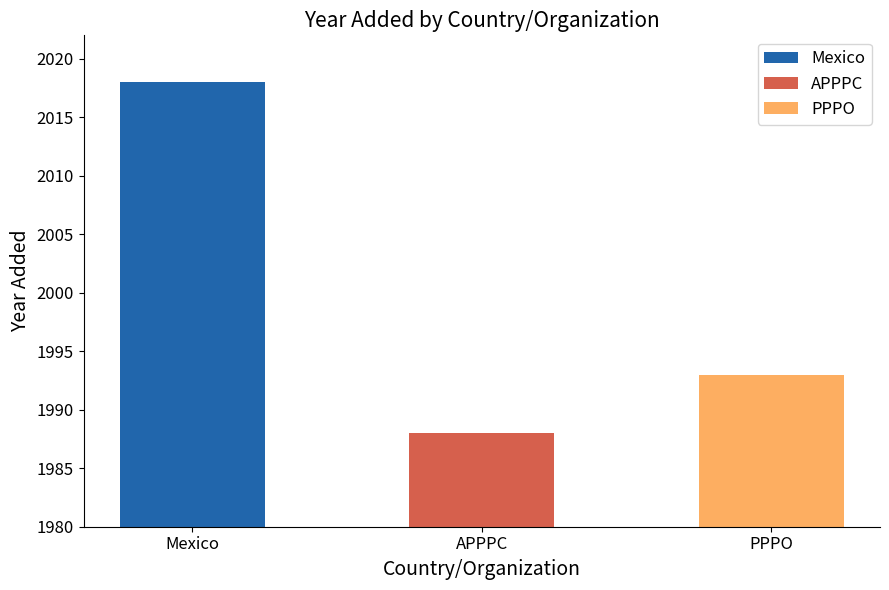

How many bars are there in total?

3